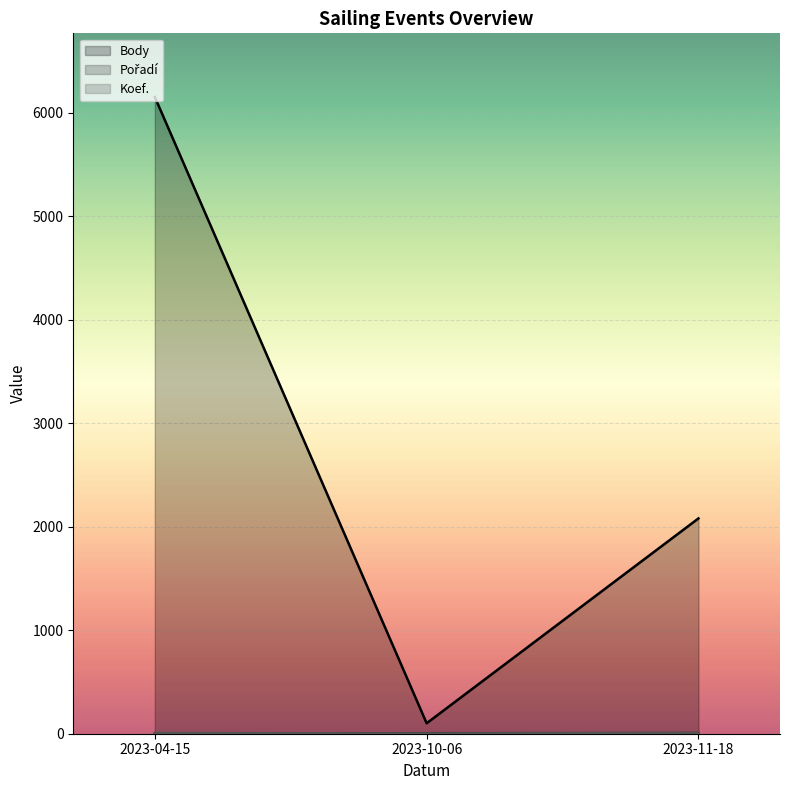

Which series has the widest spread of values?

Body